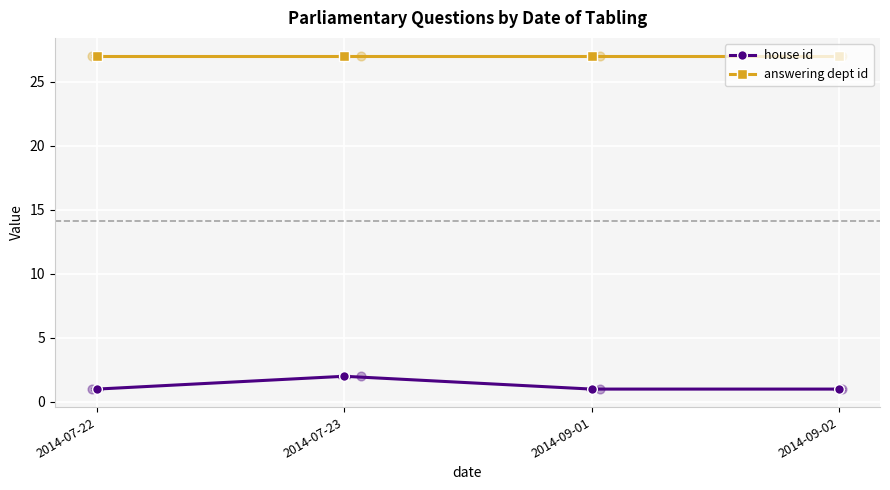

At which category is the sum across all series the highest?

2014-07-23